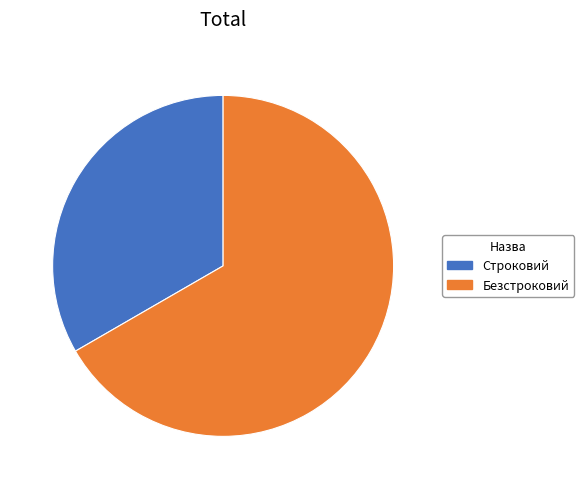

Which category has the smallest portion of the pie?

Строковий